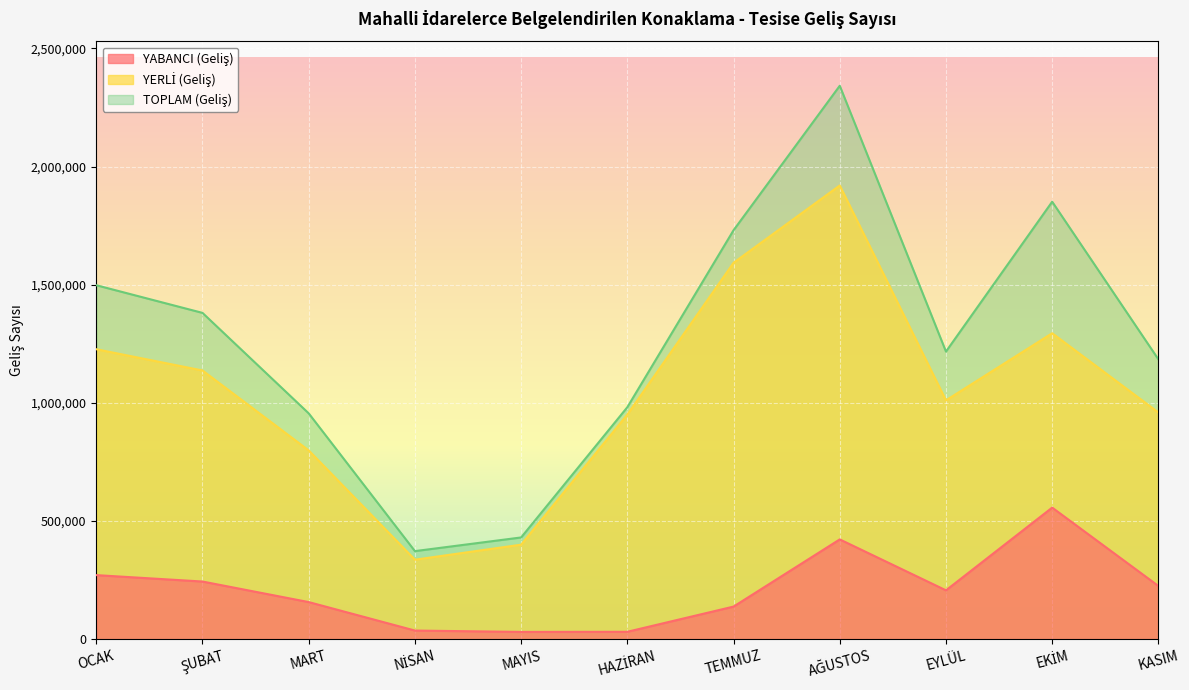

At which category does TOPLAM (Geliş) reach its first local valley?

NİSAN